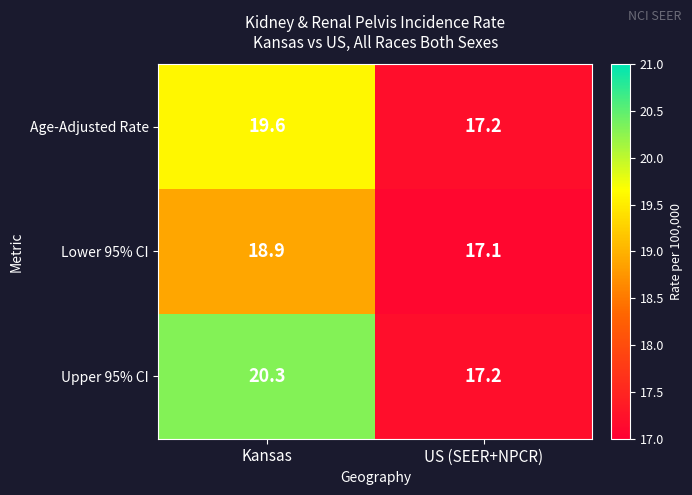

The Upper 95% CI series shows 20.3 at Kansas. True or false?

True